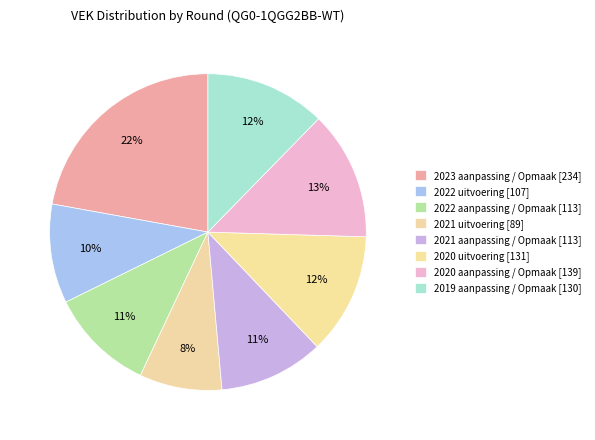

Which category has the biggest portion of the pie?

2023 aanpassing / Opmaak